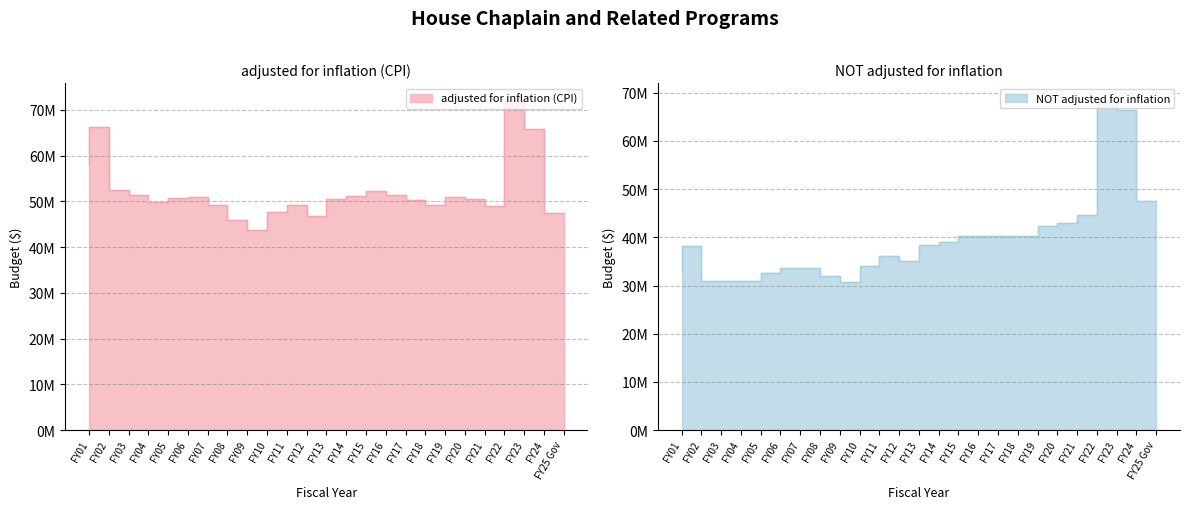

What is the total value across all series at FY06?

83500913